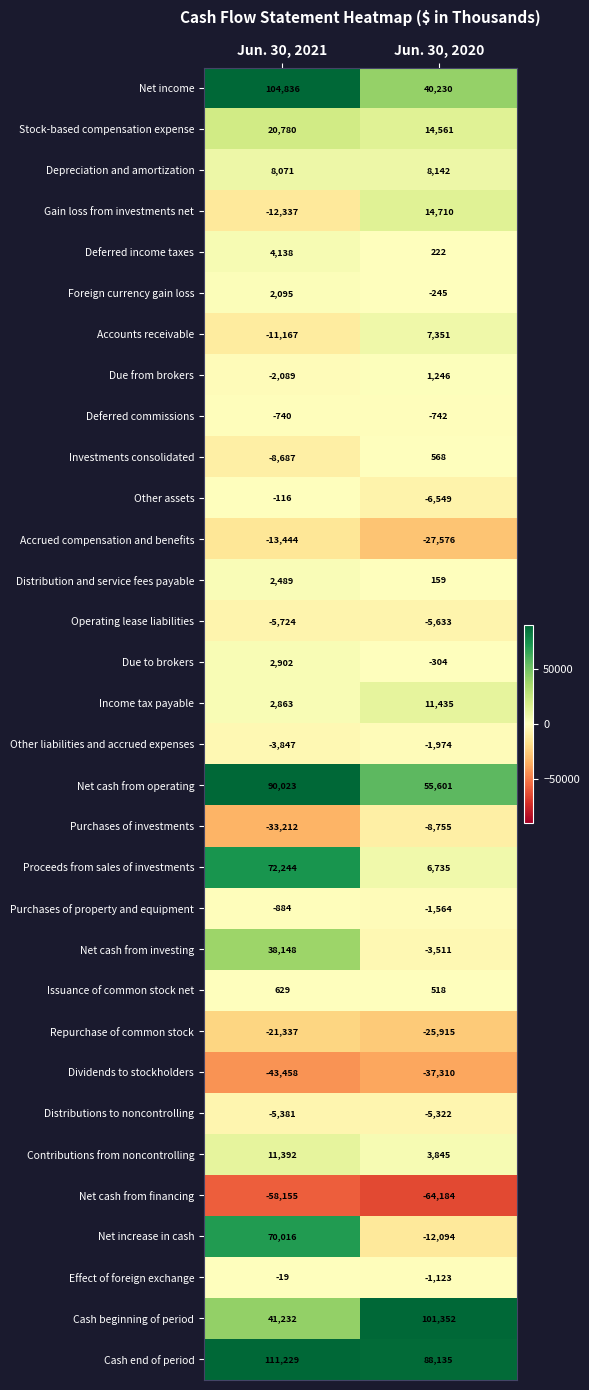

At which label is Contributions from noncontrolling closest to 7618?

Jun. 30, 2020